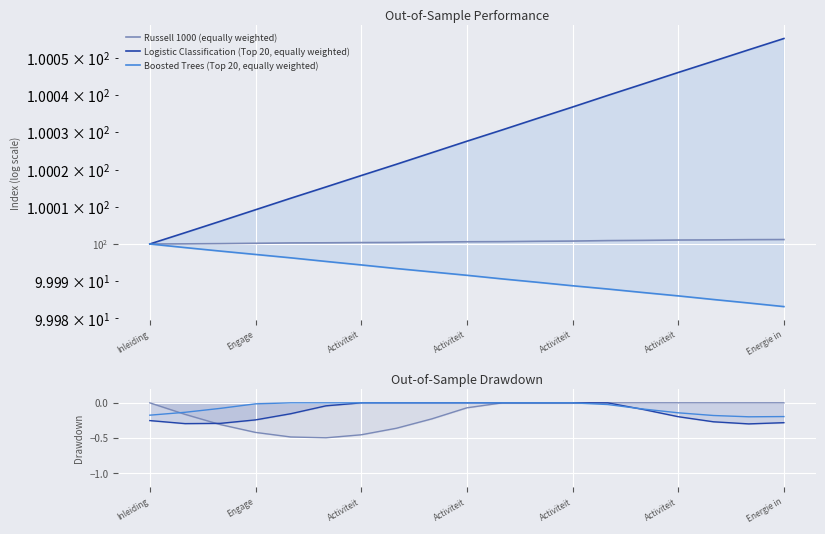

How many times do Boosted Trees (Top 20, equally weighted) and Logistic Classification (Top 20, equally weighted) cross each other?

1